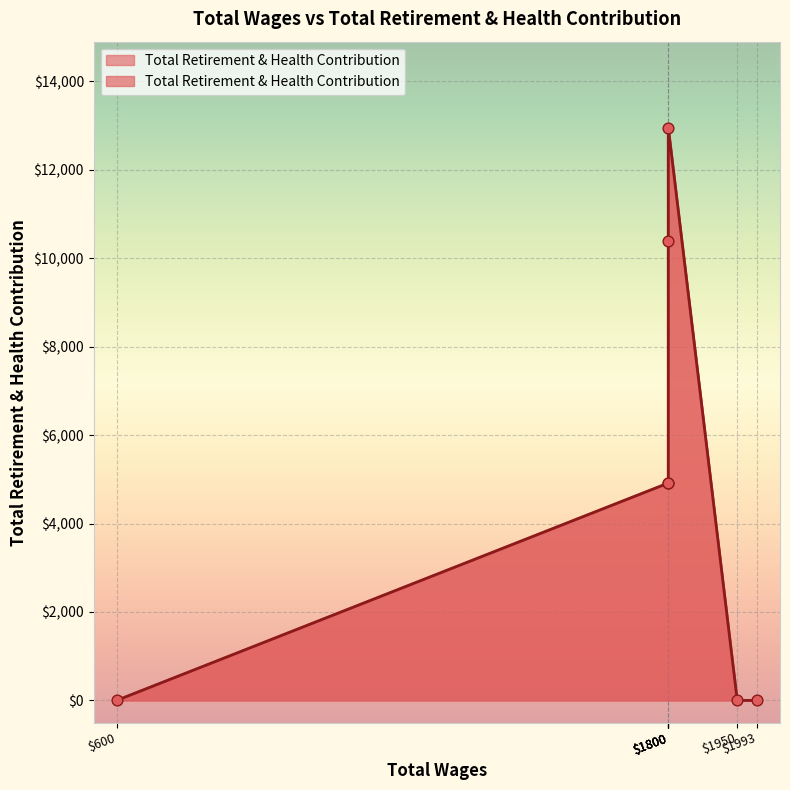

What is the change in value from 1993.0 to 1800.0?

+10385